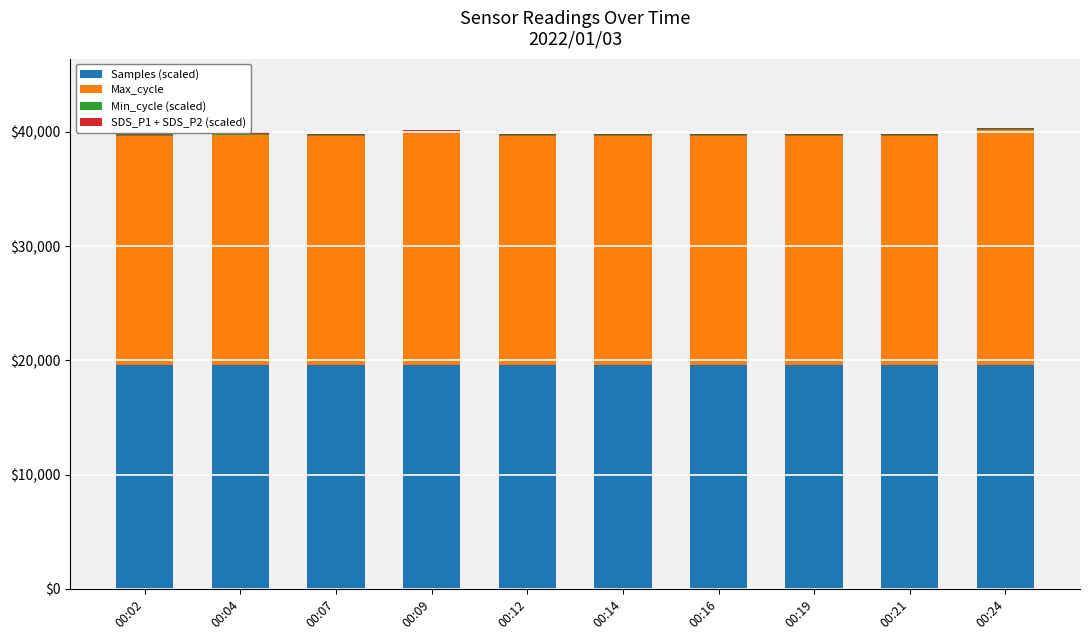

List the series in order of their peak value, lowest first.

Min_cycle (scaled), SDS_P1 + SDS_P2 (scaled), Samples (scaled), Max_cycle